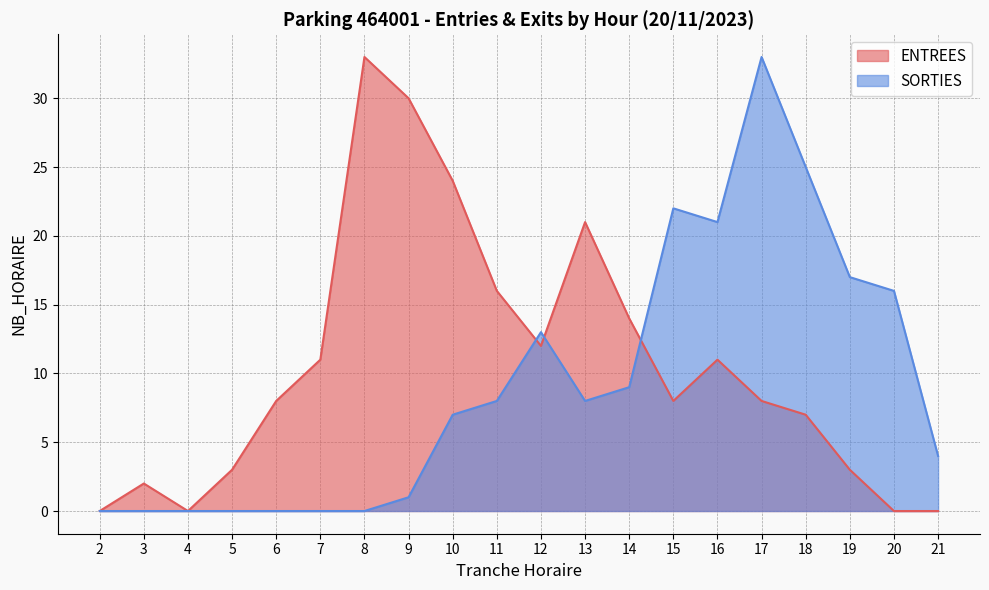

True or false: ENTREES has more than 0 points higher than both neighbors.

True